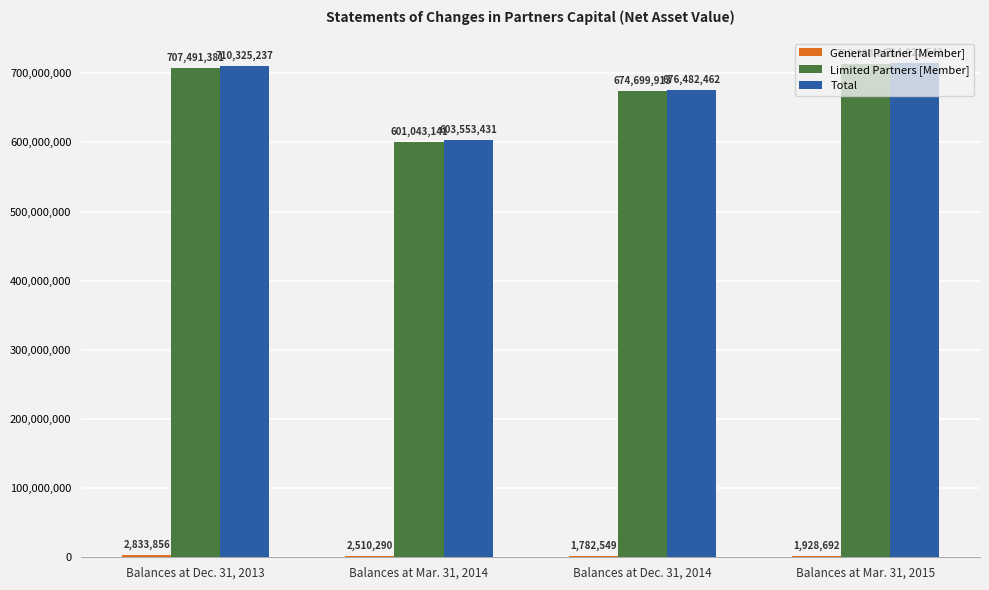

Which series has the largest total across all categories?

Total